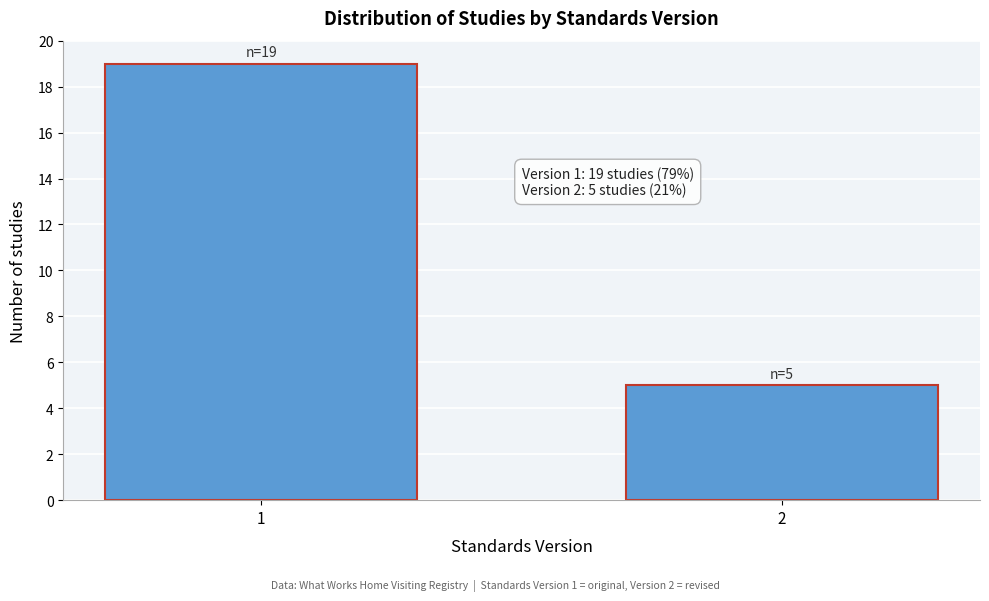

Reading left to right, transcribe all the data shown in this chart.

1=19	2=5